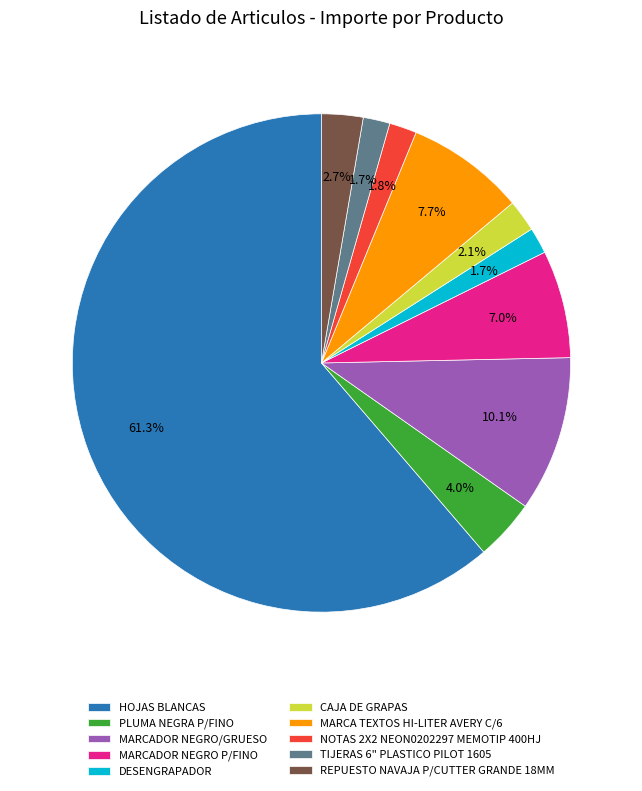

What is the total percentage of TIJERAS 6" PLASTICO PILOT 1605 and PLUMA NEGRA P/FINO?

5.7%